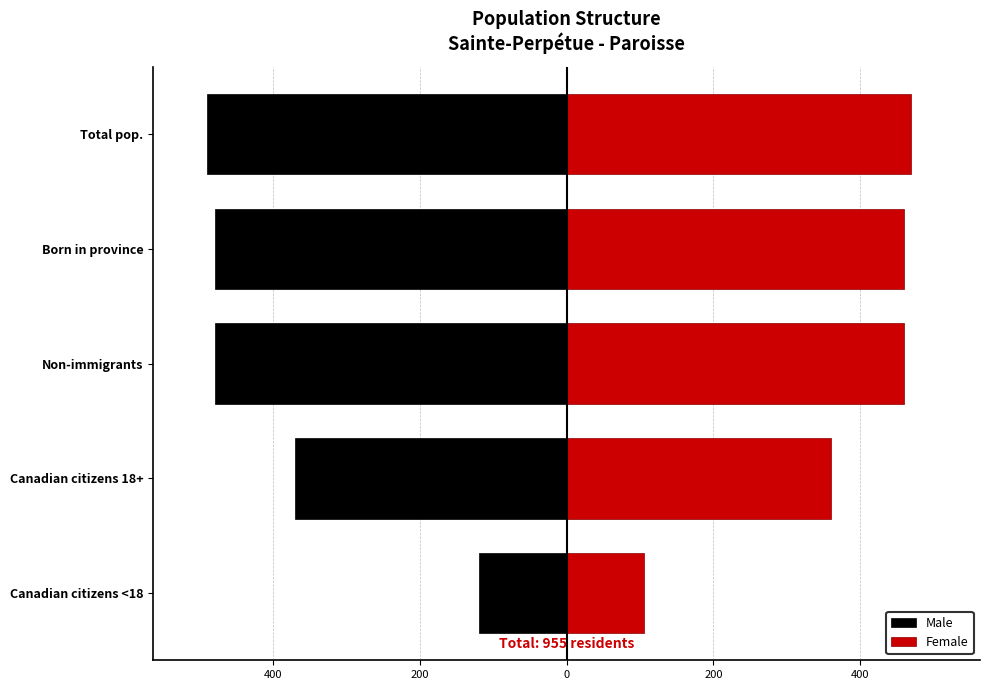

How many bars are there in each group?

2